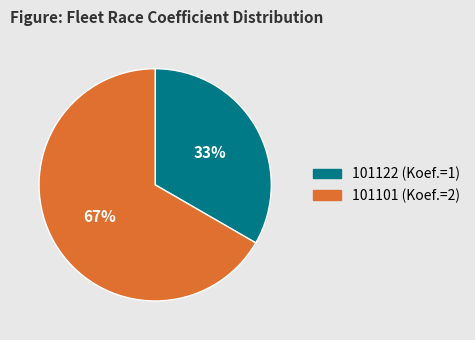

Which slice is the smallest?

101122